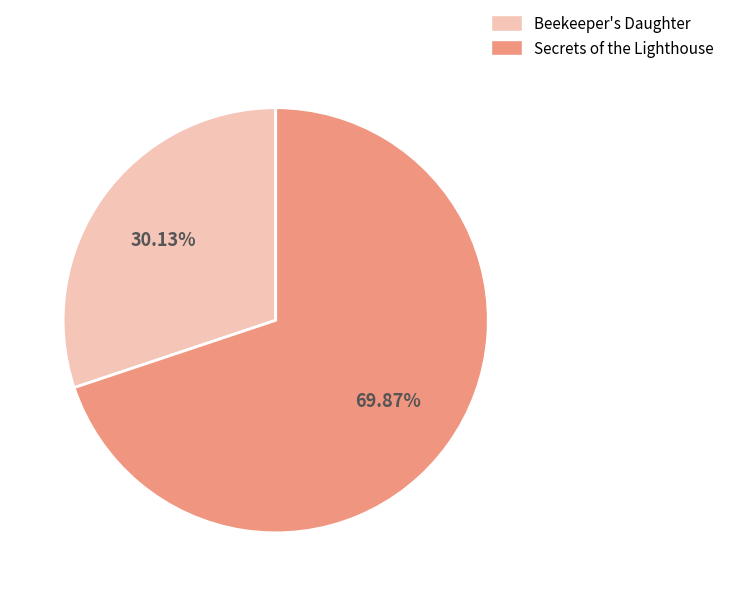

To the nearest percent, what is the average slice percentage?

50%